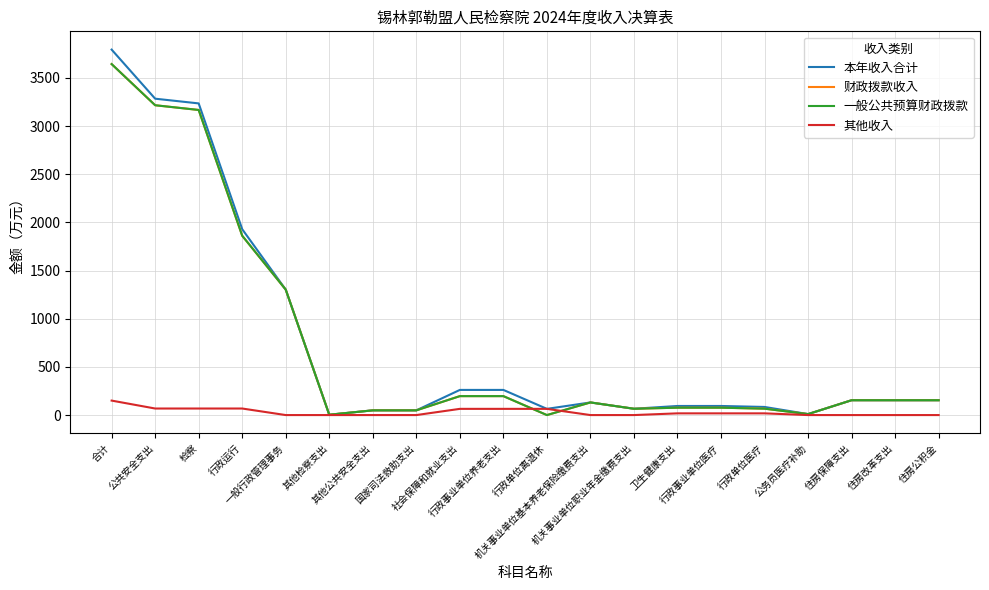

Which category has the highest value across all series?

合计